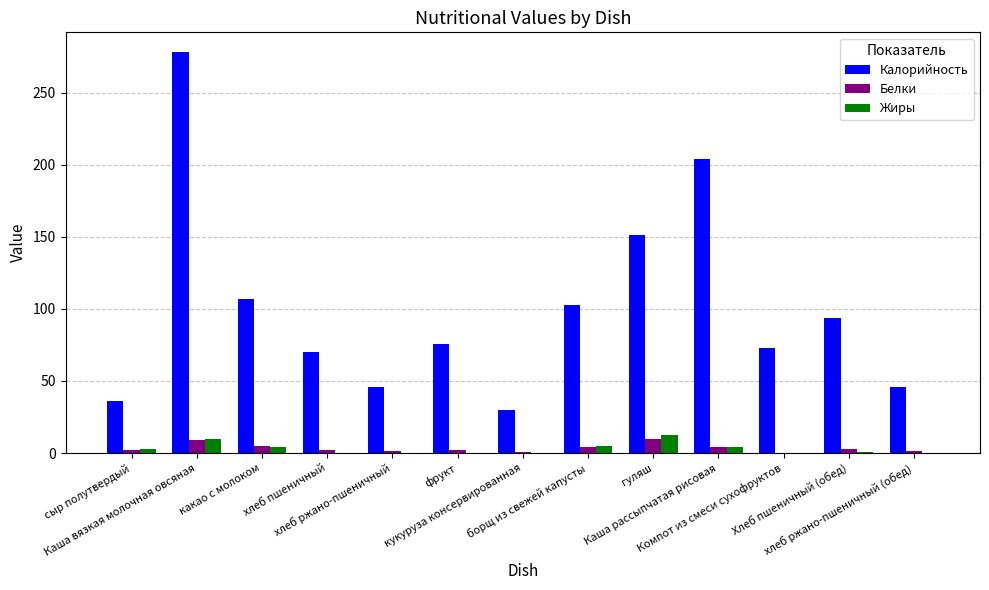

Which series has the largest total across all categories?

Калорийность